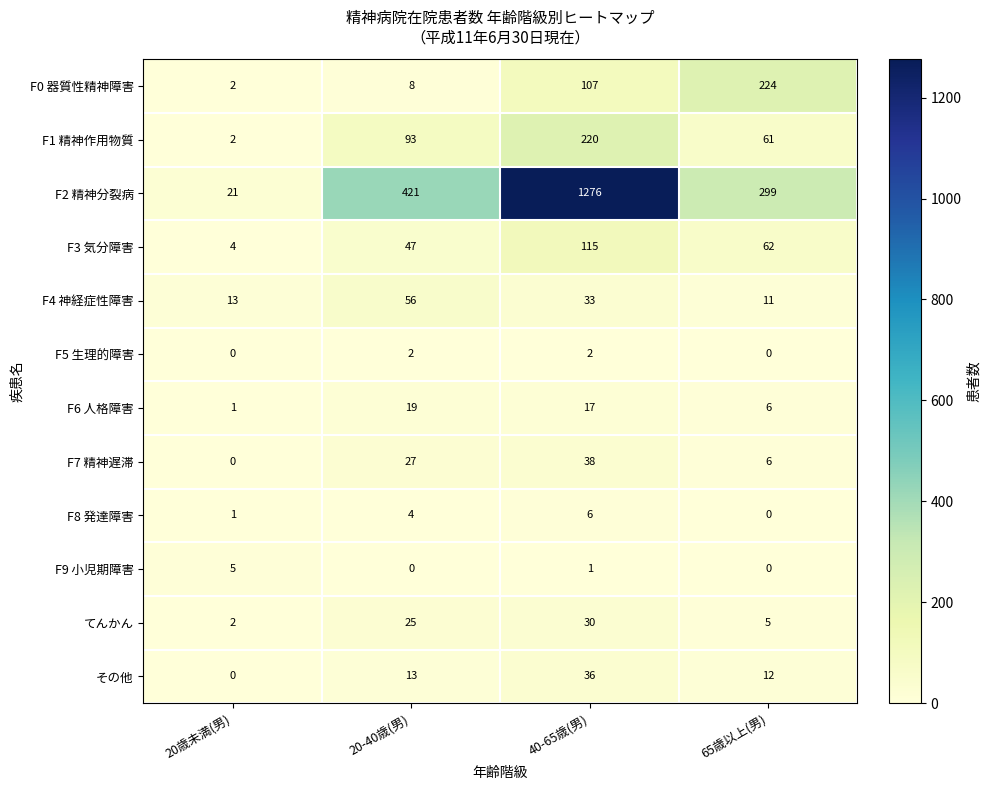

The F8 発達障害 series shows 2 at 20-40歳(男). True or false?

False